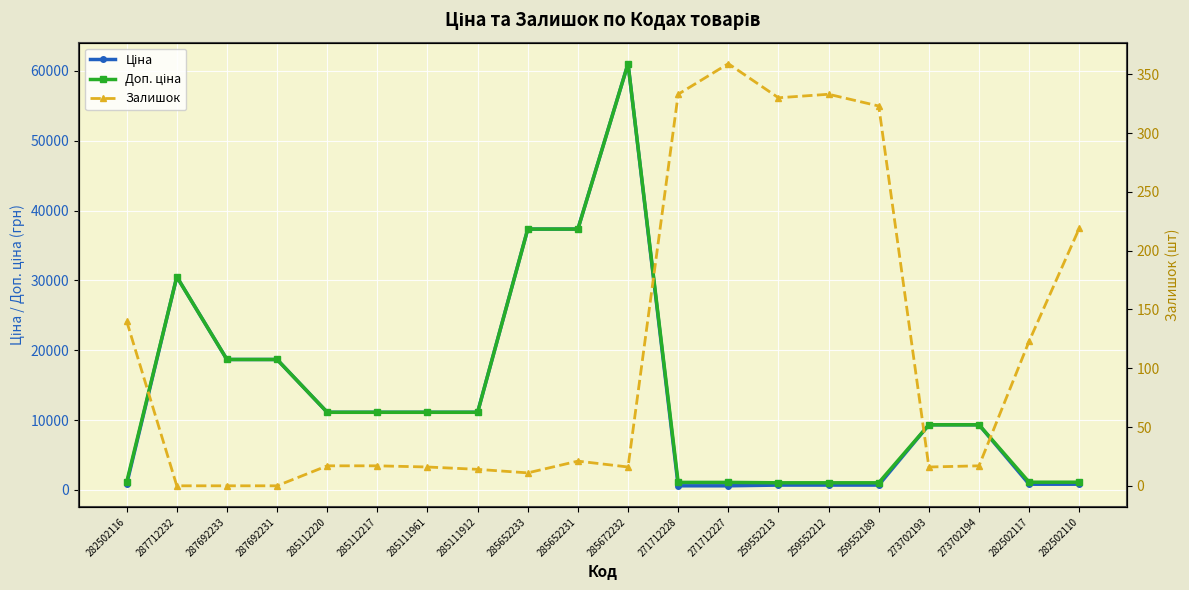

The value of Ціна at 259552189 is 689.1. True or false?

True